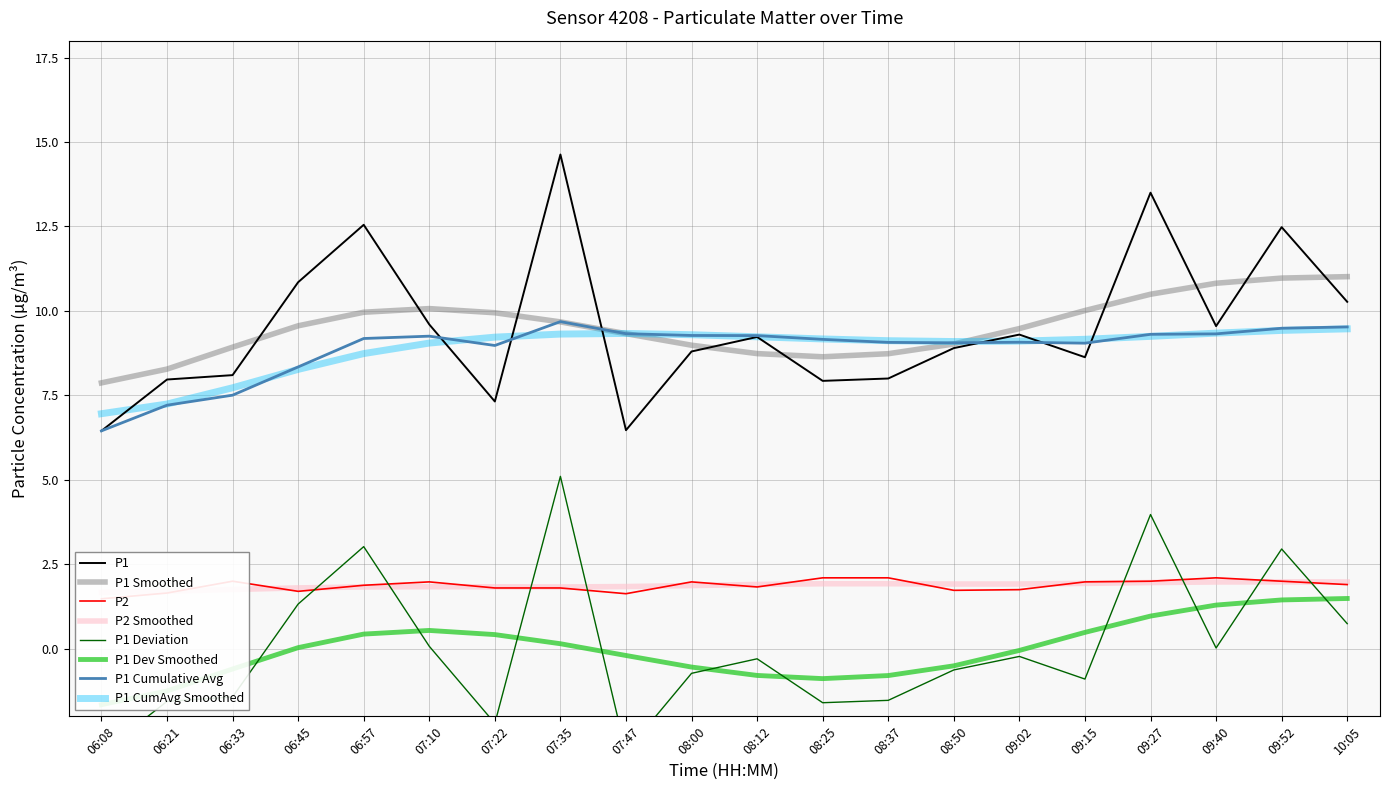

Where is P1 nearest to the value 10?

10:05